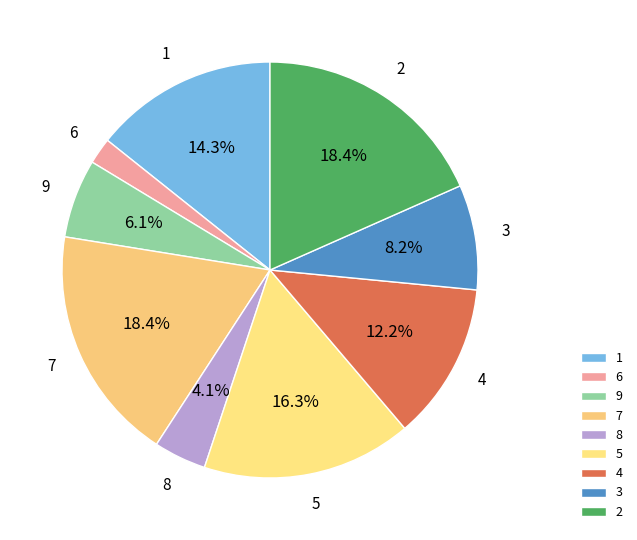

What is the smallest slice in the pie chart?

6